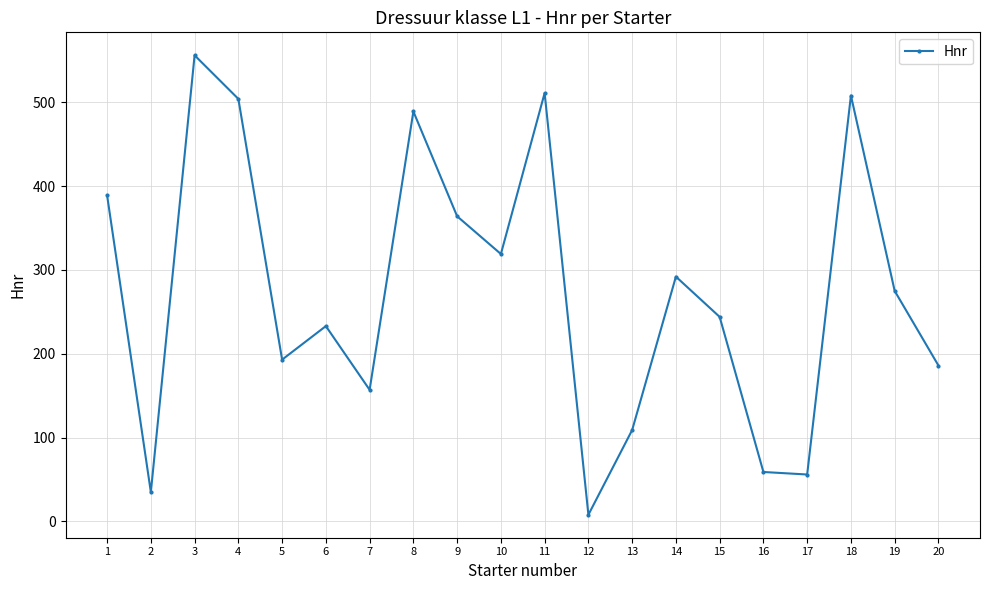

How many data points are less than 275?

10